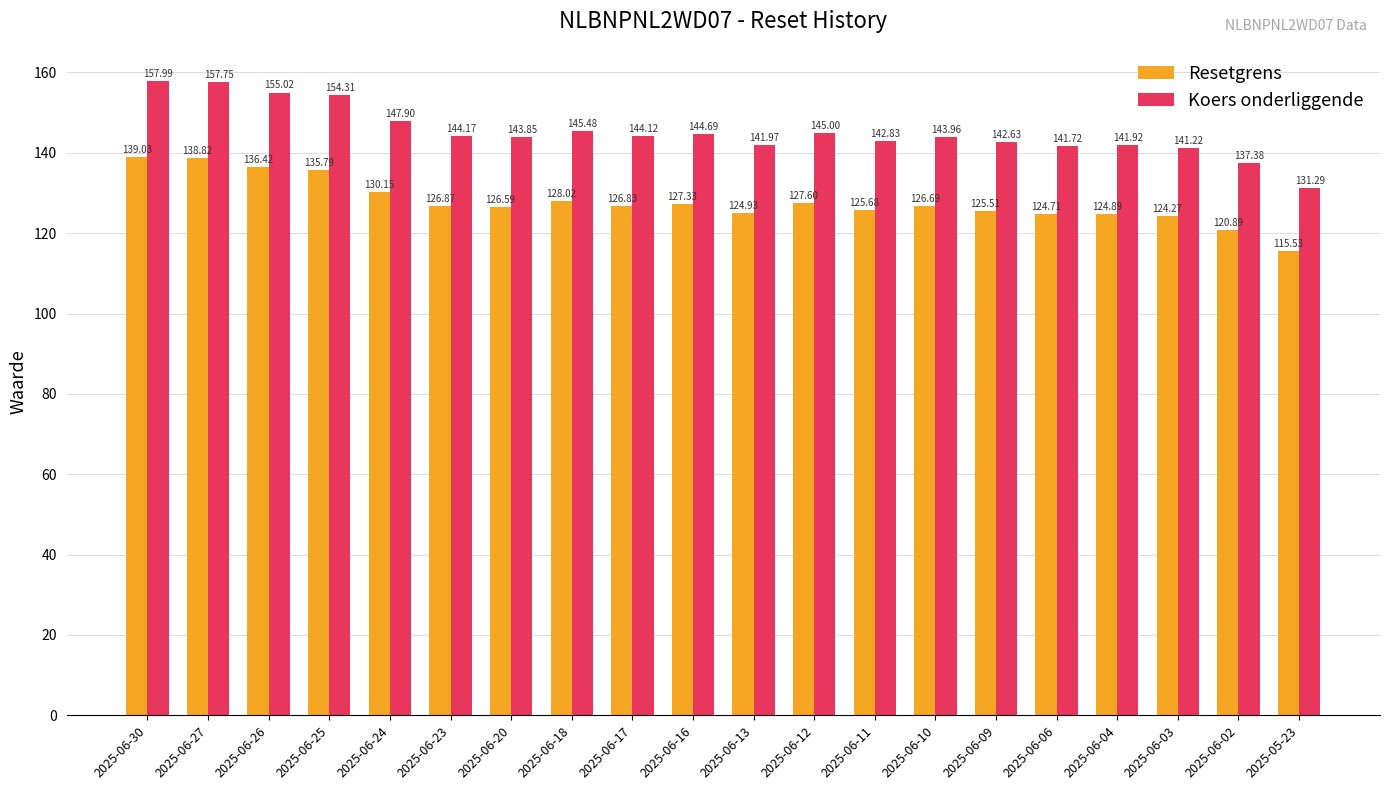

What is the difference between the second highest and second lowest values in the Resetgrens series?

17.9